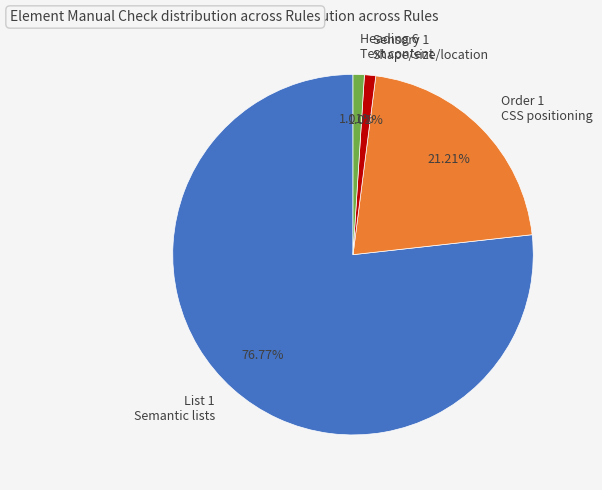

Which slice represents more than half of the pie?

List 1 Semantic lists